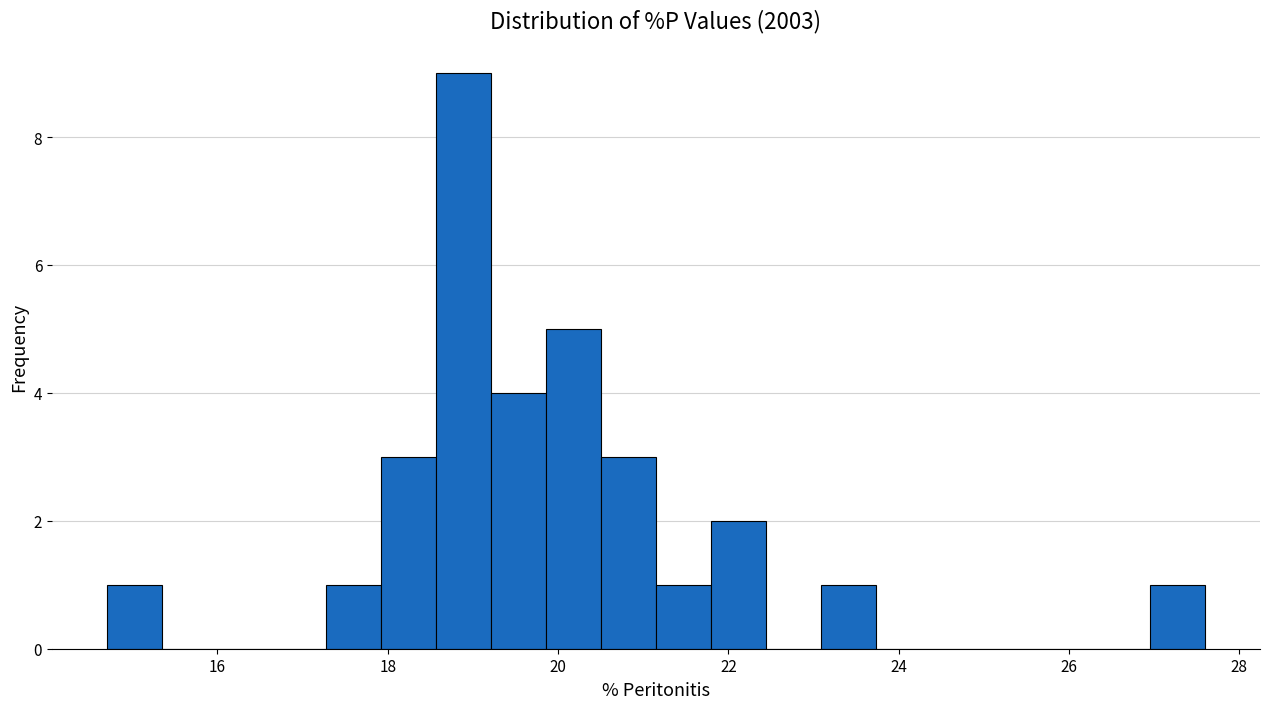

Around what value on the x-axis is the tallest bar? Give the approximate position of its centre, as read against the axis.

18.8